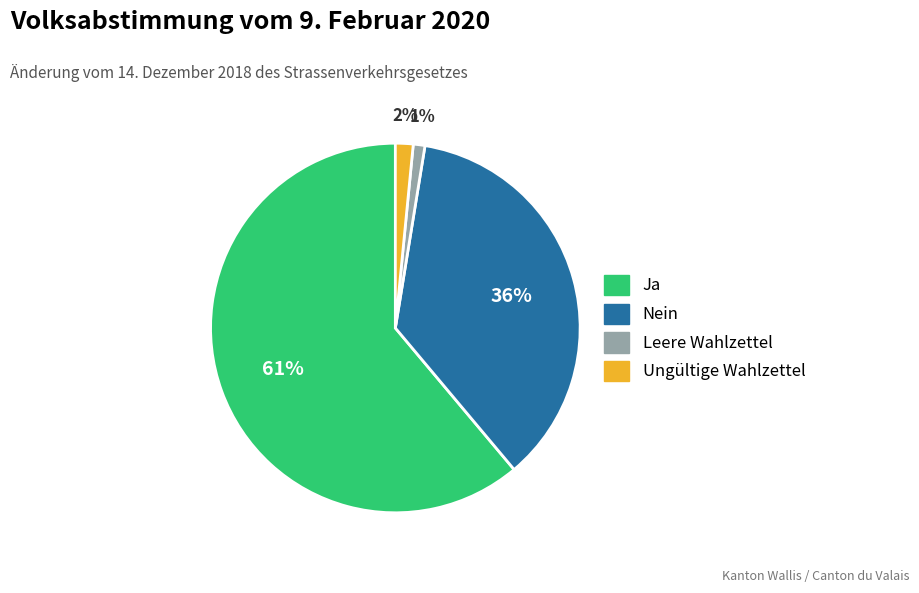

How many slices are in this pie chart?

4